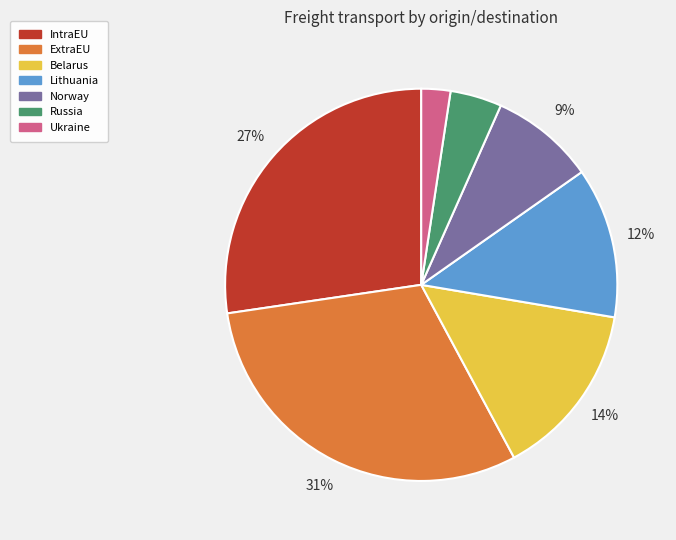

To the nearest percent, what percentage of the pie is Lithuania?

12%